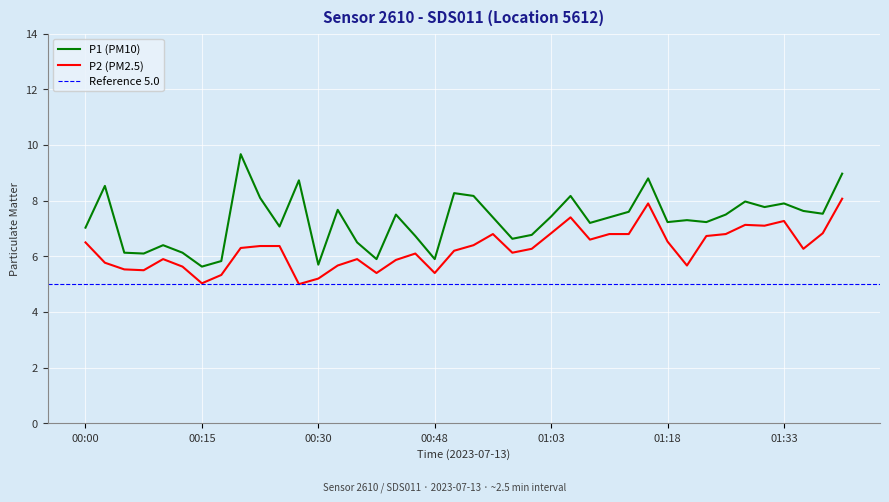

Where is the first local maximum for P1?

00:02